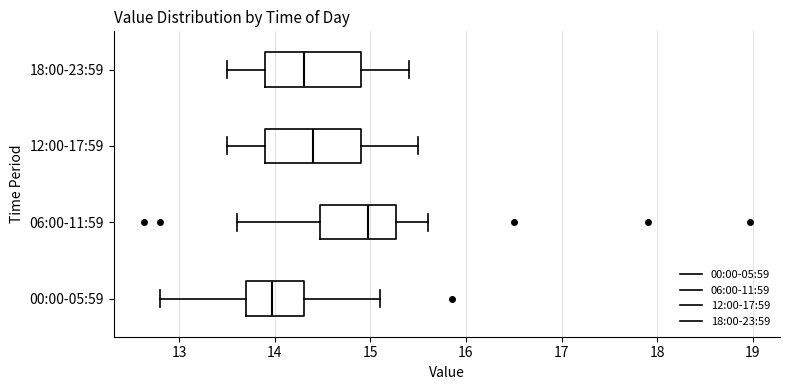

Reading bottom to top, transcribe this box plot: for each box, give where its median line is, the range the box spans, and where its two whiskers end, as read against the x-axis. The values are not printed on the chart, so give them approximately, as read against the axis.

00:00-05:59: median 14.0, box 13.7 to 14.3, whiskers 12.8 to 15.1
06:00-11:59: median 15.0, box 14.5 to 15.3, whiskers 13.6 to 15.6
12:00-17:59: median 14.4, box 13.9 to 14.9, whiskers 13.5 to 15.5
18:00-23:59: median 14.3, box 13.9 to 14.9, whiskers 13.5 to 15.4